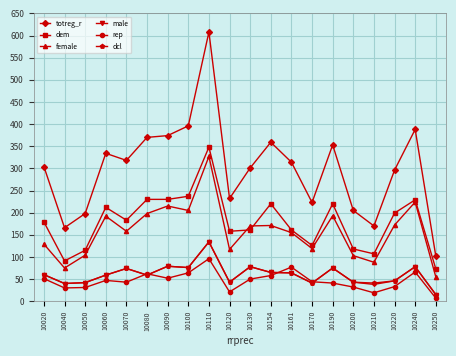

True or false: female and rep intersect in this chart.

False